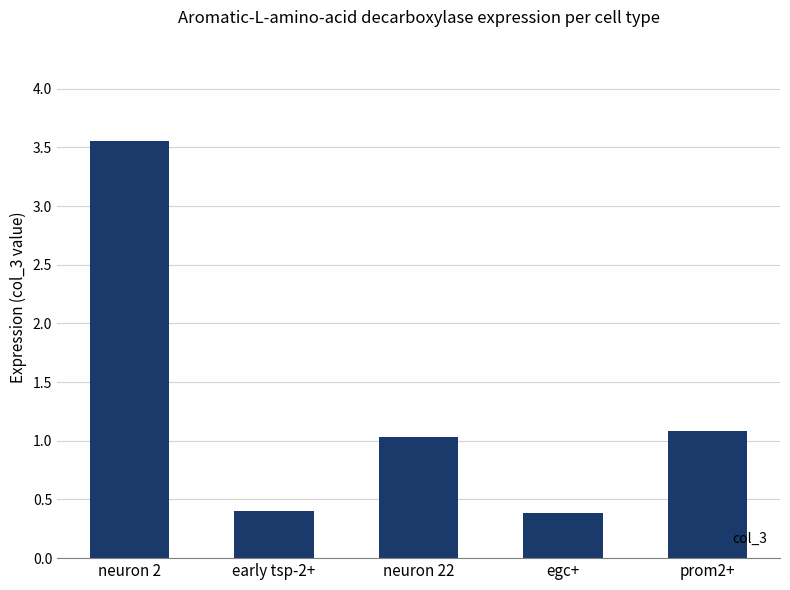

What is the difference between the maximum and minimum values?

3.2